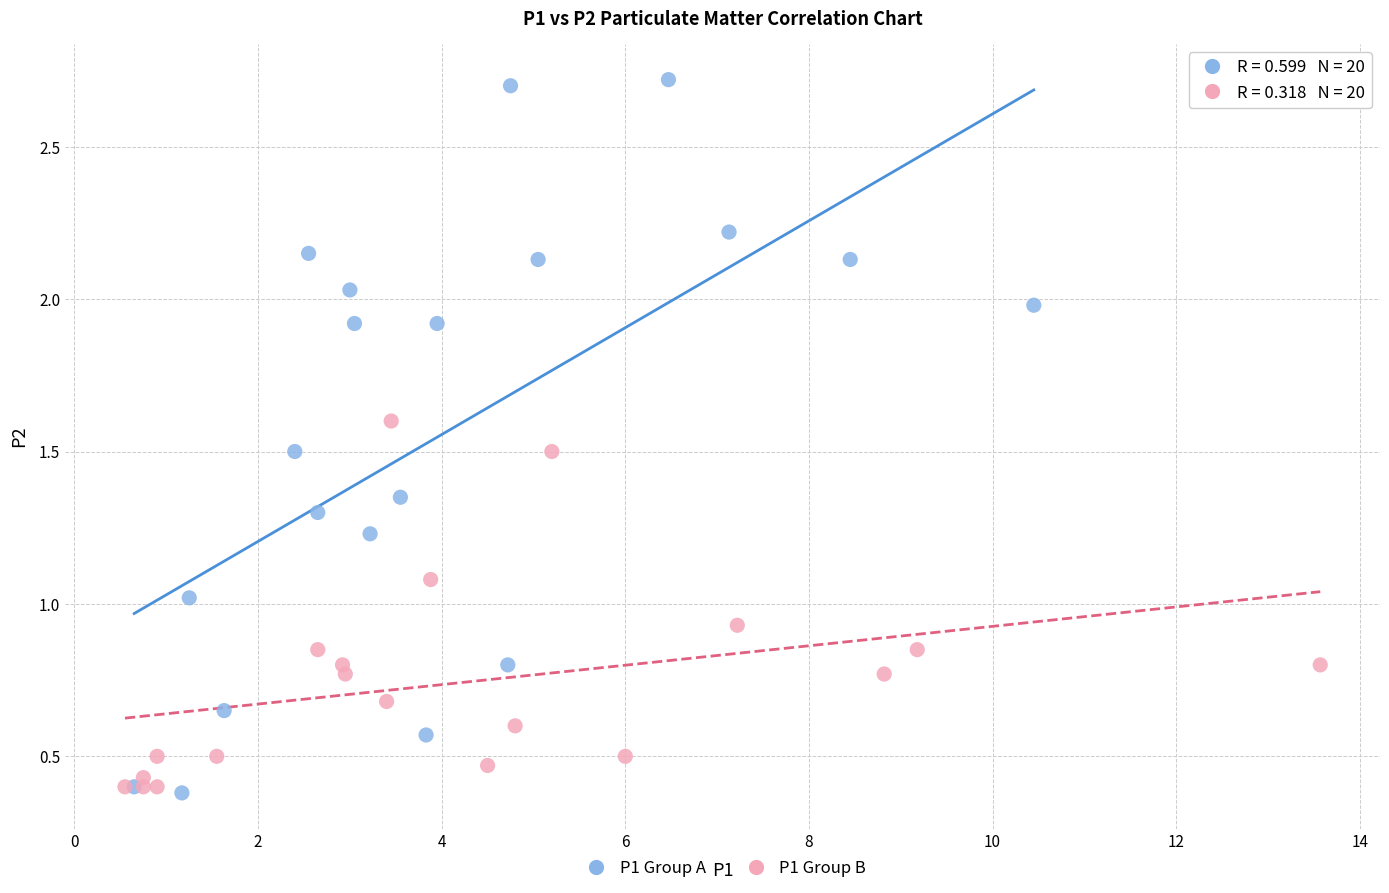

Which series has the widest spread of Y values?

P1 Group A